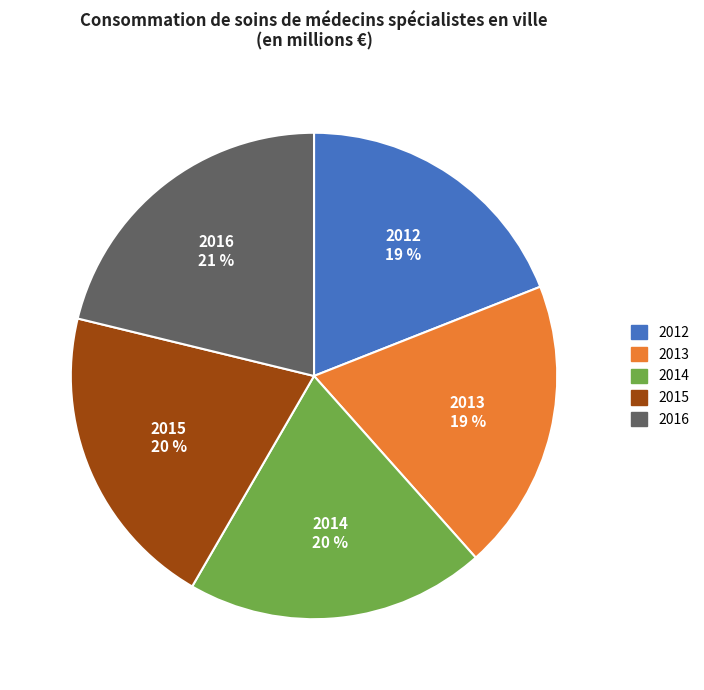

Which slice is the largest?

2016